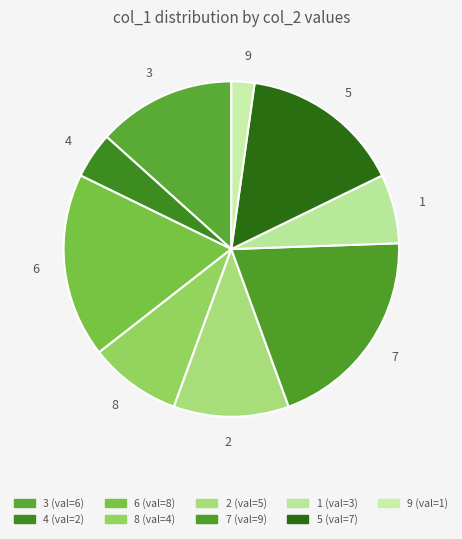

Is the sum of 6 and 4 greater than half?

No